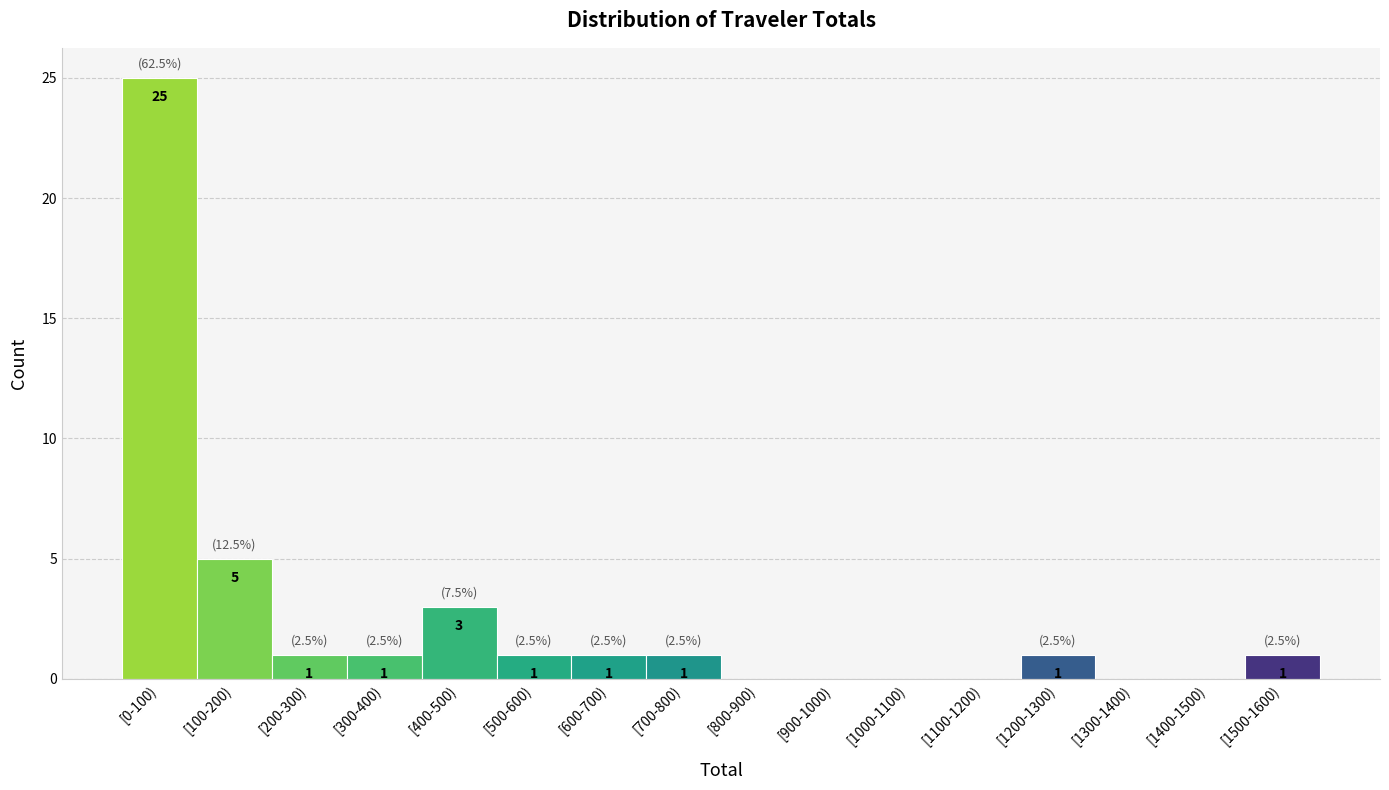

Reading left to right, transcribe all the data shown in this chart.

[0-100)=25	[100-200)=5	[200-300)=1	[300-400)=1	[400-500)=3	[500-600)=1	[600-700)=1	[700-800)=1	[800-900)=0	[900-1000)=0	[1000-1100)=0	[1100-1200)=0	[1200-1300)=1	[1300-1400)=0	[1400-1500)=0	[1500-1600)=1